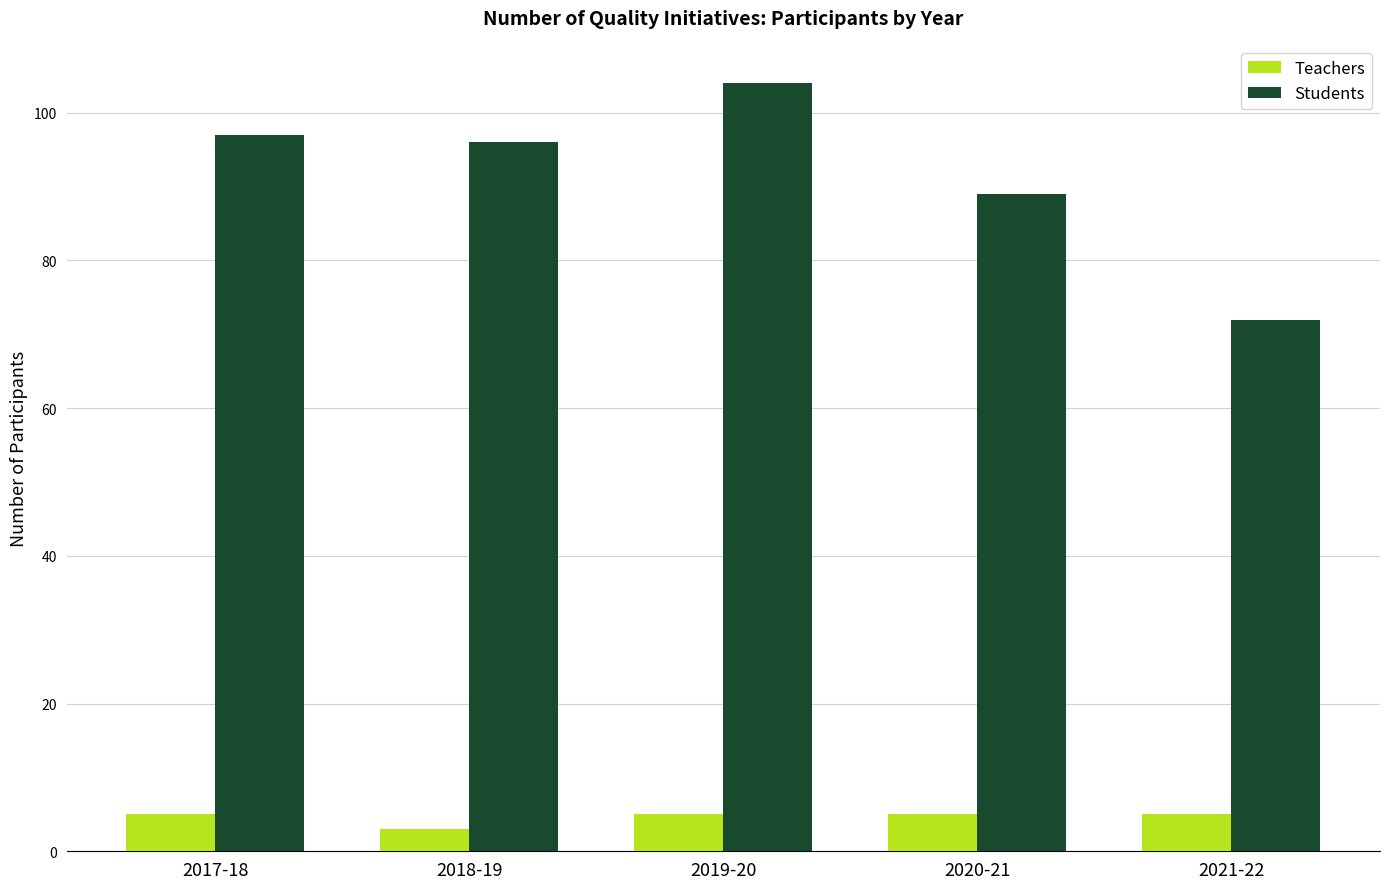

What position from the left is 2019-20?

3